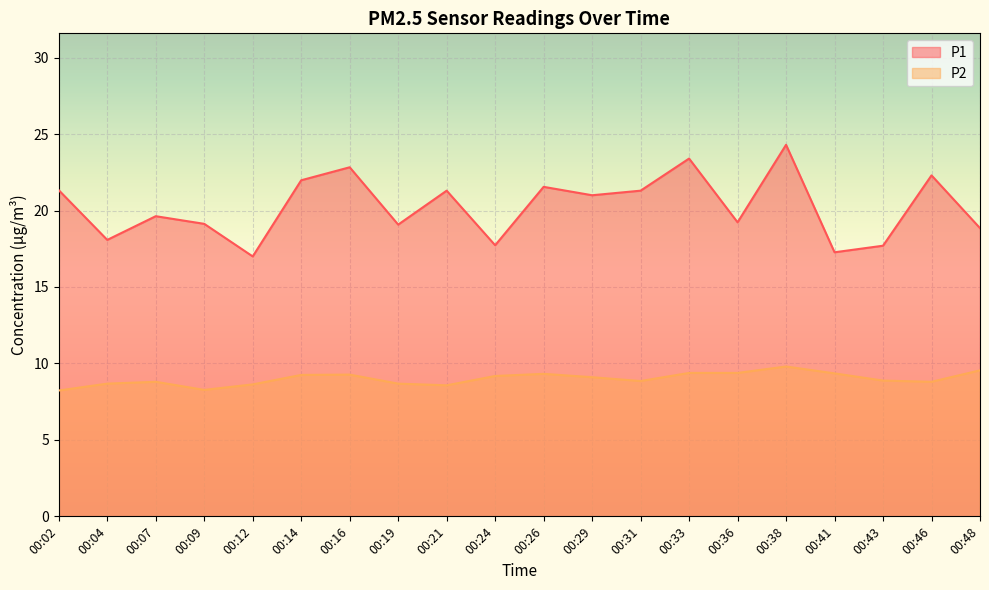

The P2 series shows 16.0 at 00:26. True or false?

False